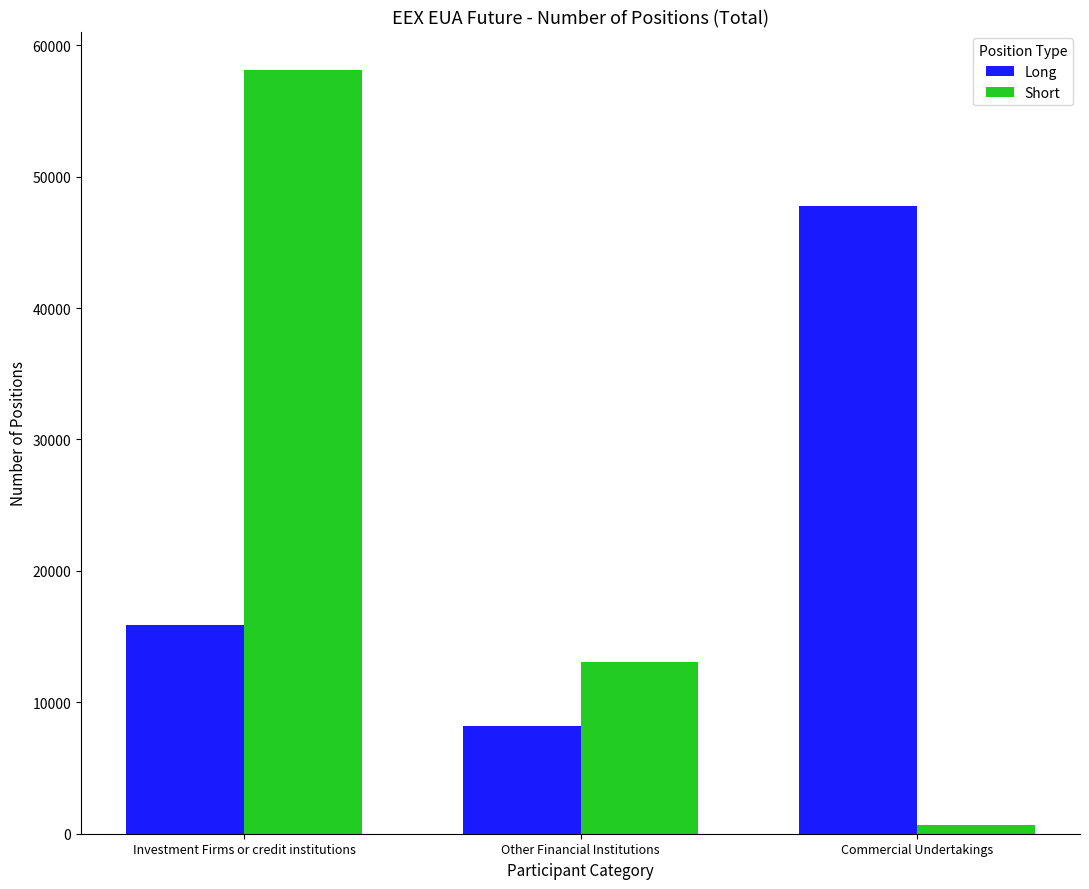

Which category has the highest value in the Long series?

Commercial Undertakings